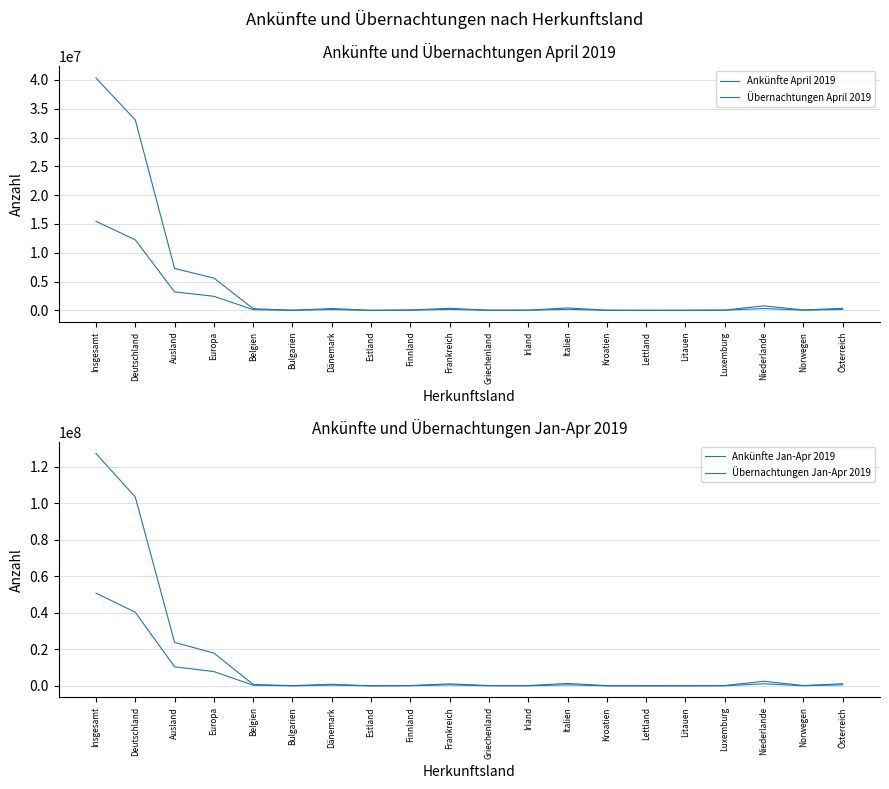

Rank the series by their maximum value, from highest to lowest.

Übernachtungen Jan-Apr 2019, Ankünfte Jan-Apr 2019, Übernachtungen April 2019, Ankünfte April 2019